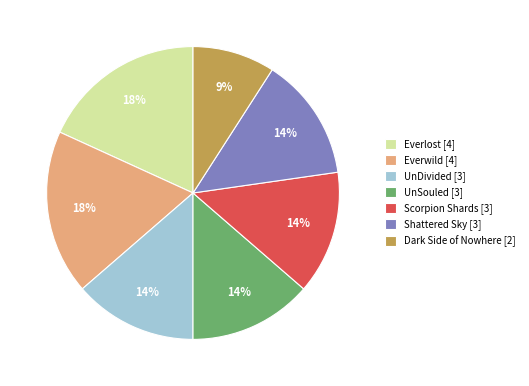

The UnDivided slice represents 14% of the pie. True or false?

True